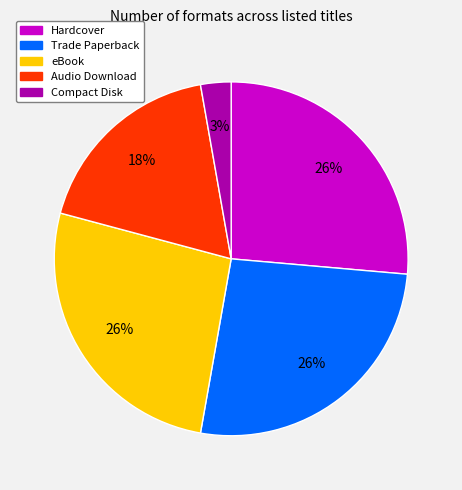

Which slice is the smallest?

Compact Disk